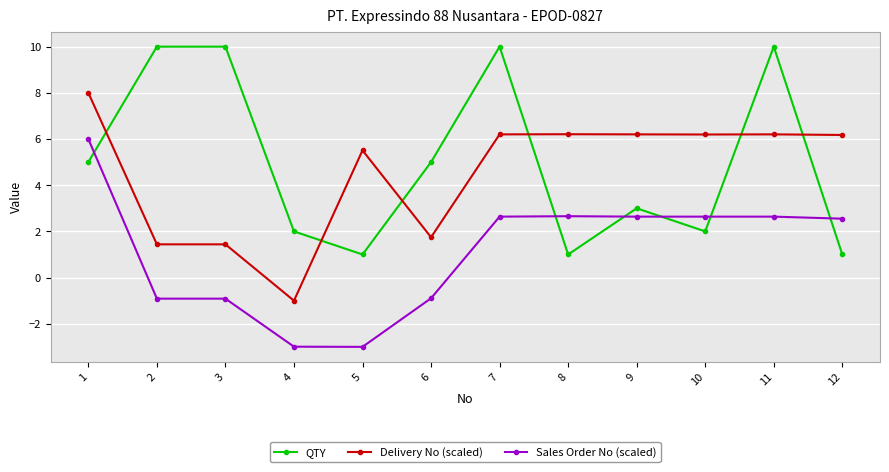

Where does the Delivery No (scaled) series first go above 6?

1